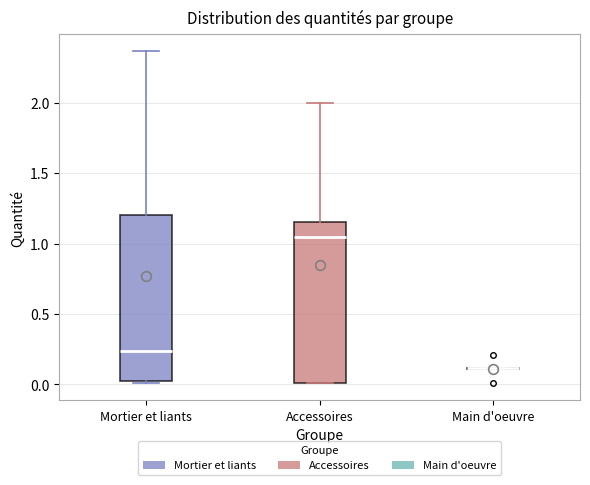

Reading left to right, read every box against the y-axis: the position of its median line, the range the box covers, and the ends of its whiskers. The values are not printed on the chart, so give them approximately, as read against the axis.

Mortier et liants: median 0.25, box 0.00 to 1.20, whiskers 0.00 (just below the box's lower edge) to 2.35
Accessoires: median 1.05, box 0.00 to 1.15, whiskers 0.00 to 2.00
Main d'oeuvre: box collapsed to a line at 0.10, whiskers 0.10 to 0.10